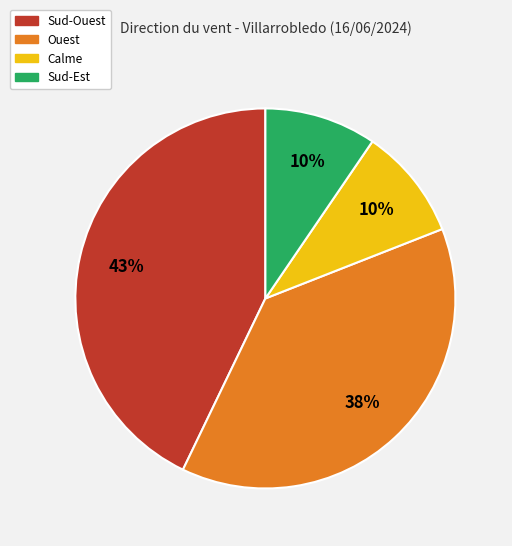

To the nearest percent, what is the average slice percentage?

25%